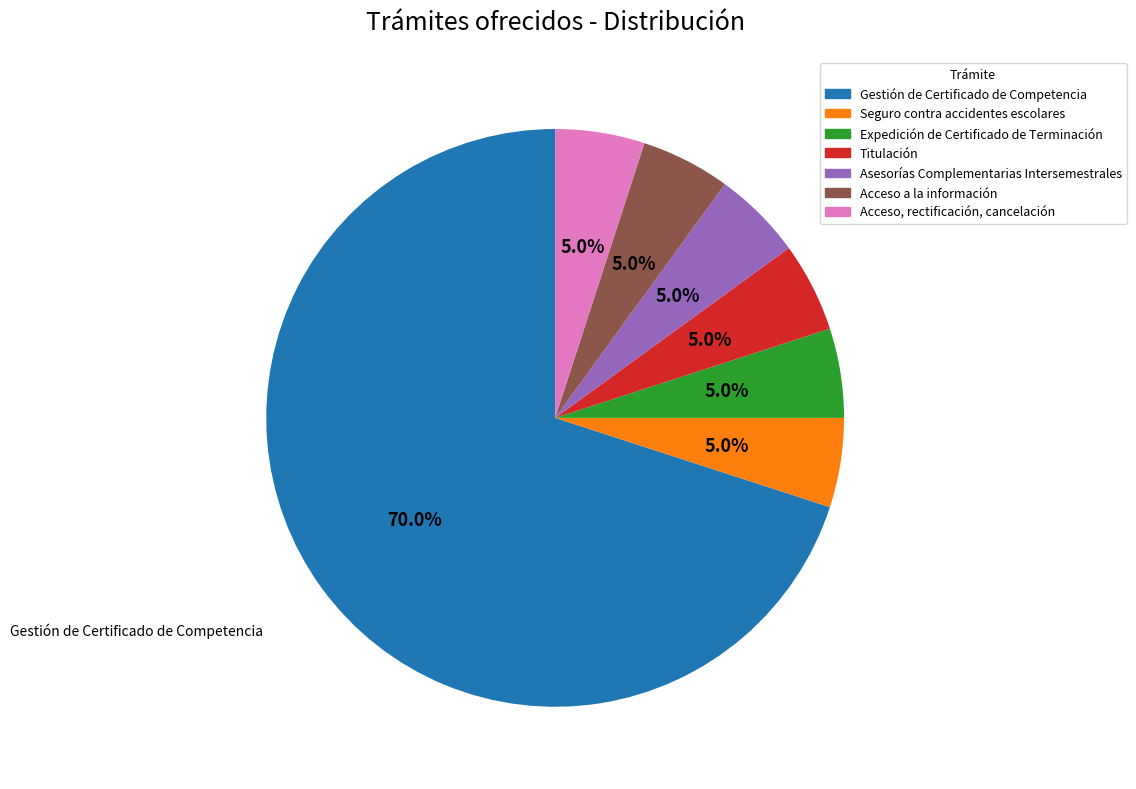

Between Expedición de Certificado de Terminación and Gestión de Certificado de Competencia, which is larger?

Gestión de Certificado de Competencia